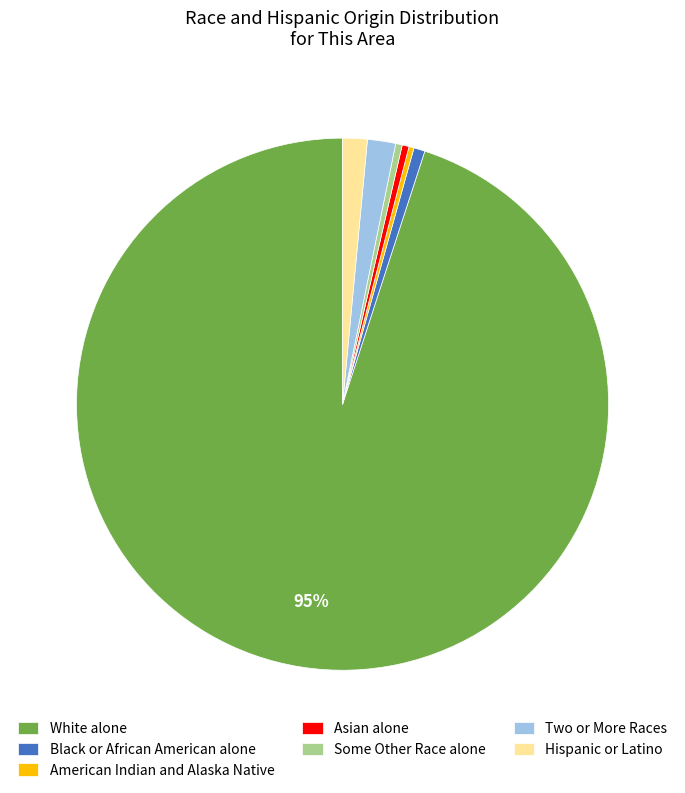

How many segments does this pie chart have?

7